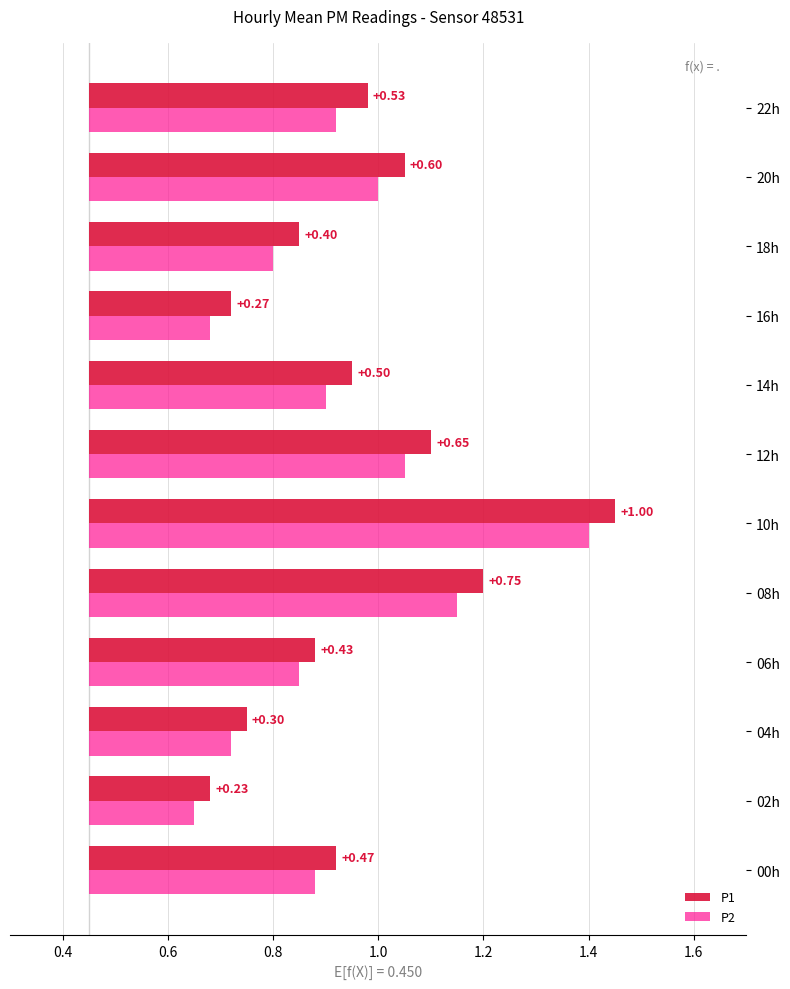

How many distinct data groups are displayed?

2